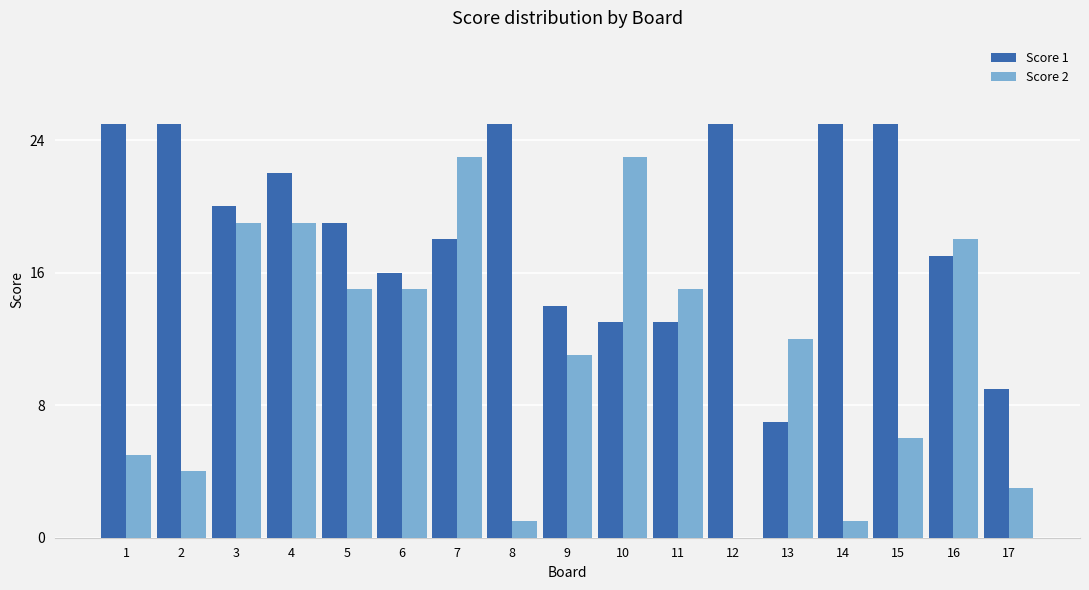

Is the value of Score 1 at 16 greater than the value of Score 2 at 9?

Yes